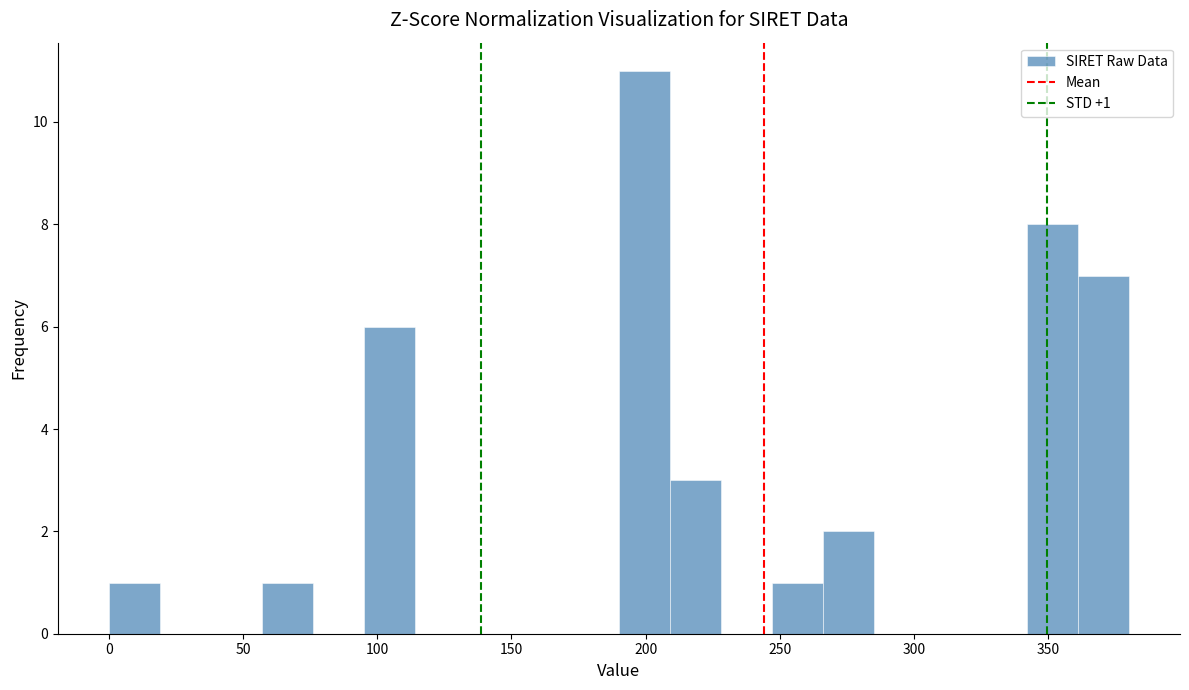

Around what value on the x-axis is the tallest bar? Give the approximate position of its centre, as read against the axis.

200